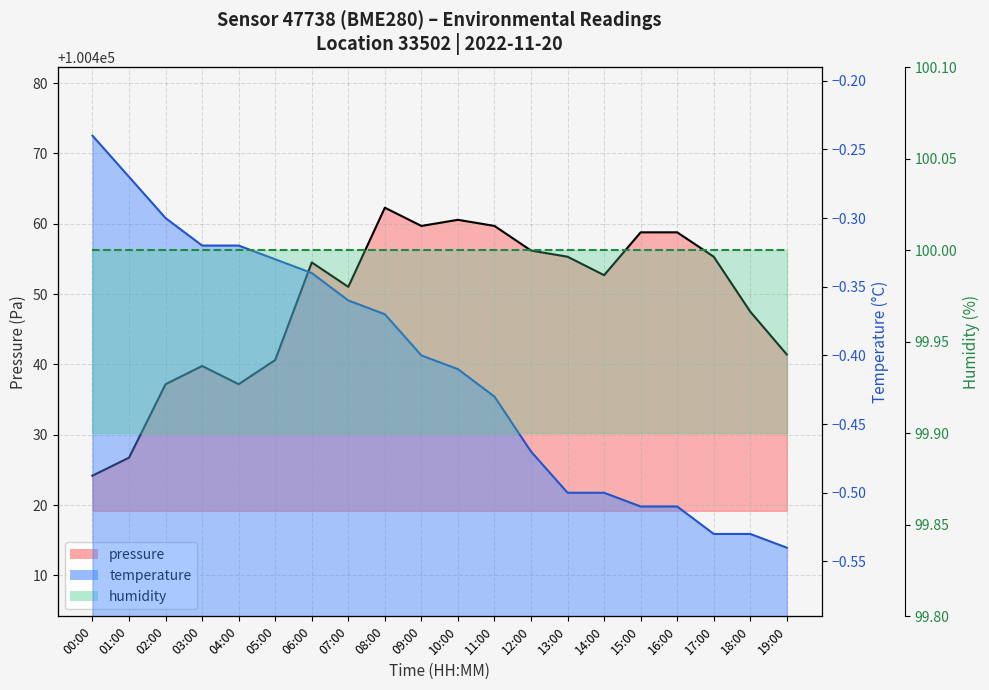

Is the value of temperature at 12:00 greater than the value of pressure at 17:00?

No